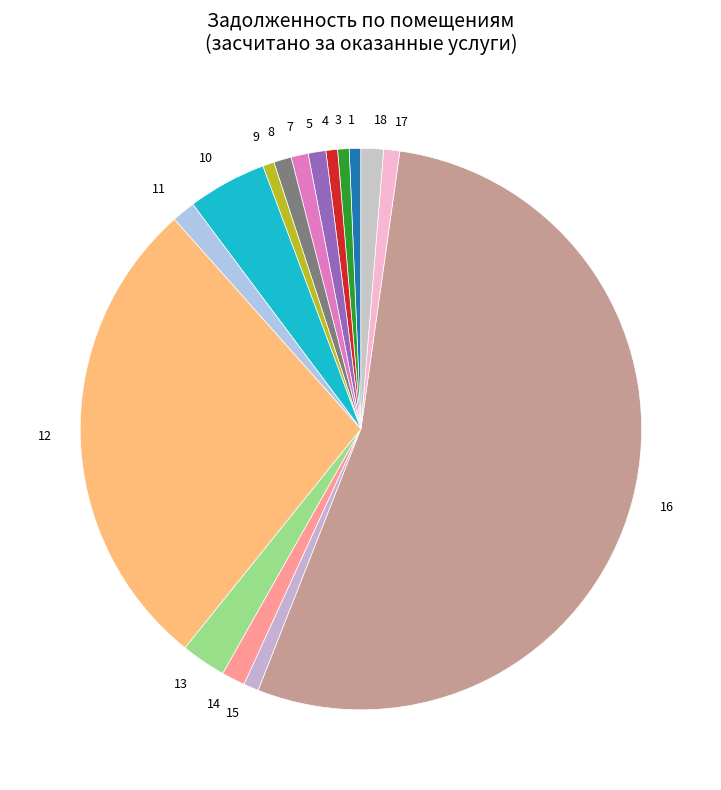

The 11 slice represents 7% of the pie. True or false?

False